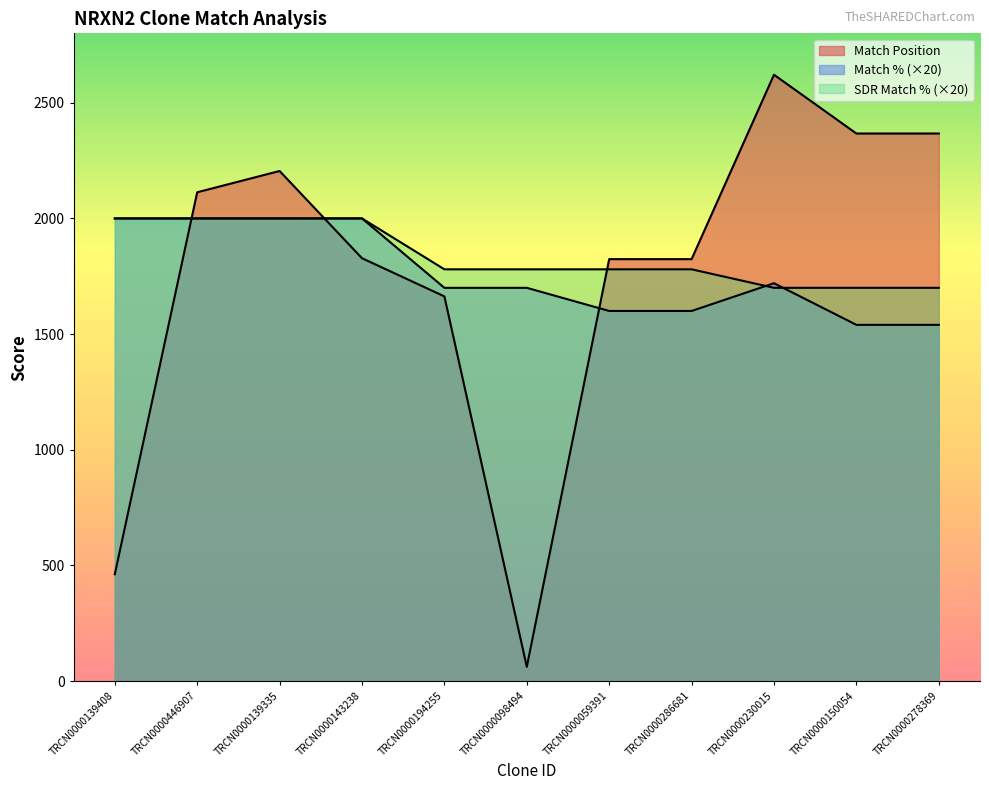

What is the average value of the SDR Match % series?

1838